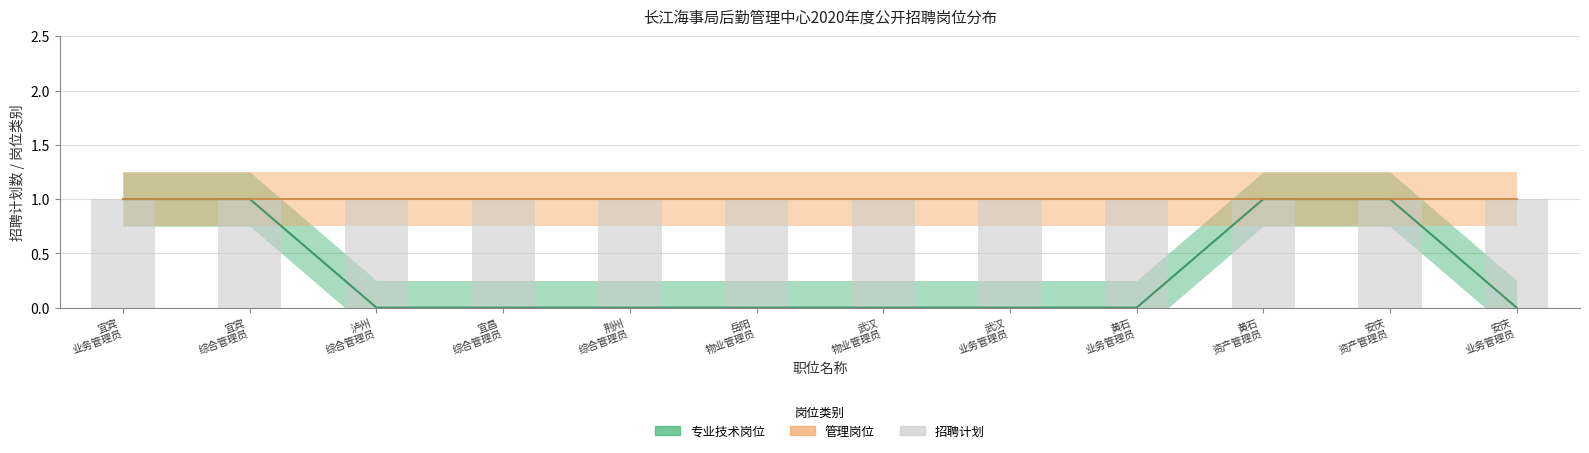

At which category does the chart reach its minimum across all series?

泸州
综合管理员